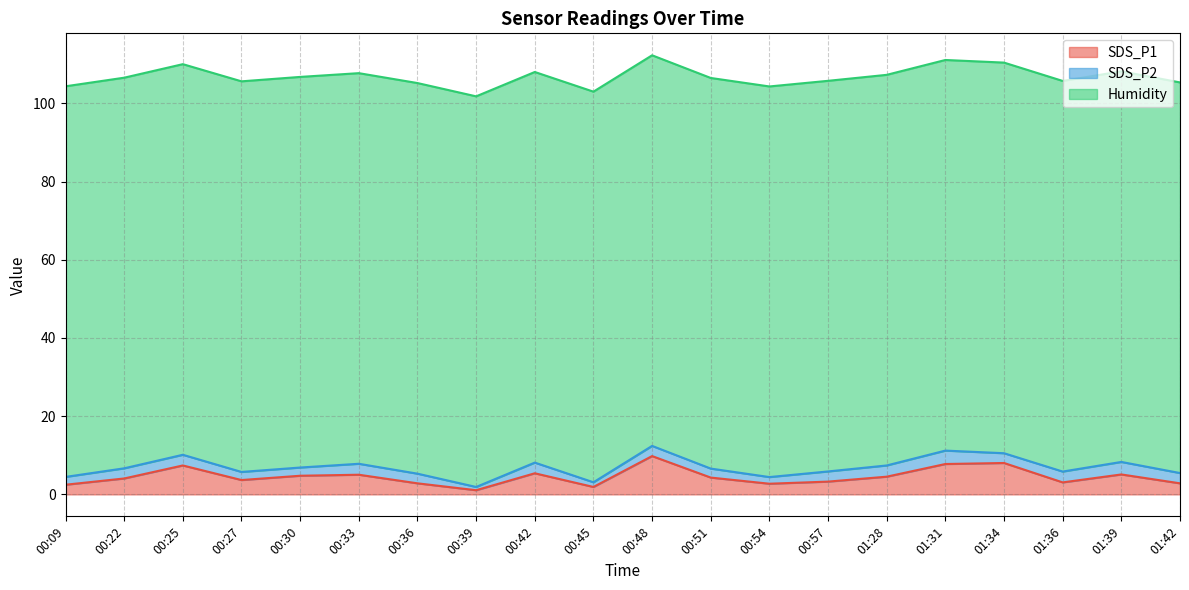

Read the SDS_P2 value at 01:39.

3.2